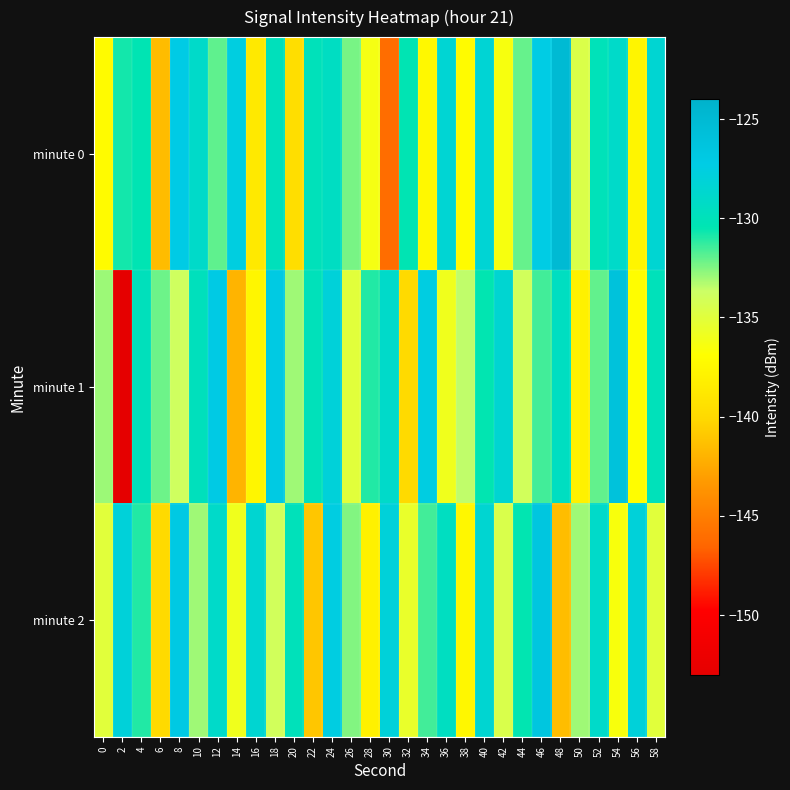

Which series changed the most between 6 and 46?

minute 0